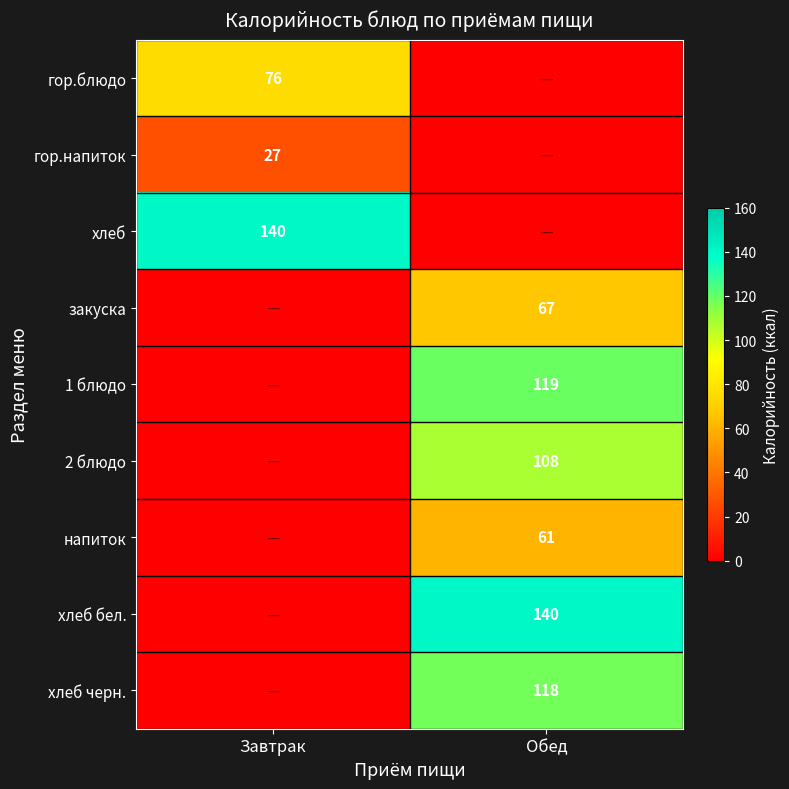

Between Завтрак and Обед, which is larger?

Завтрак